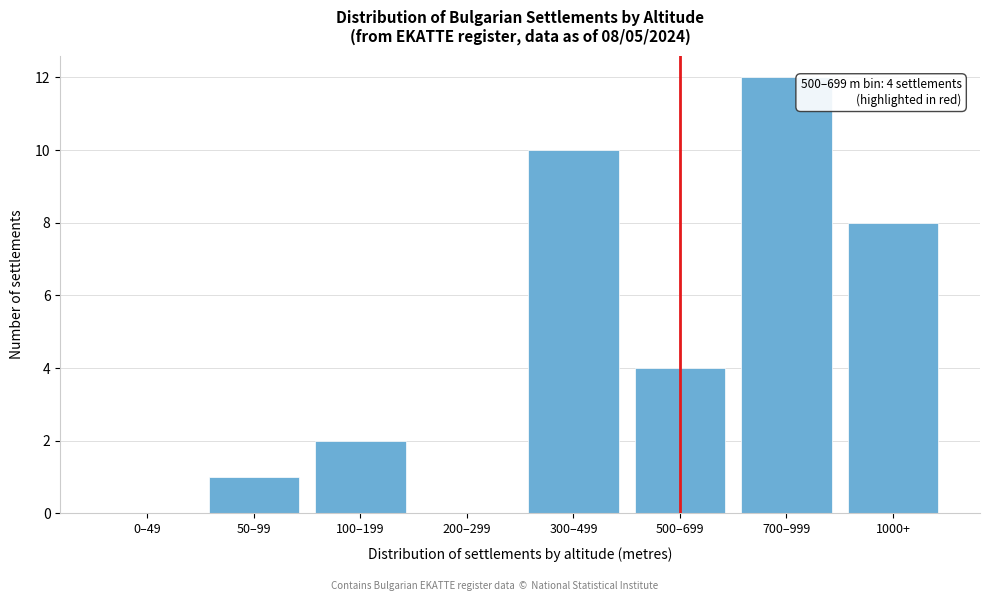

The value at 200–299 is 5. True or false?

False